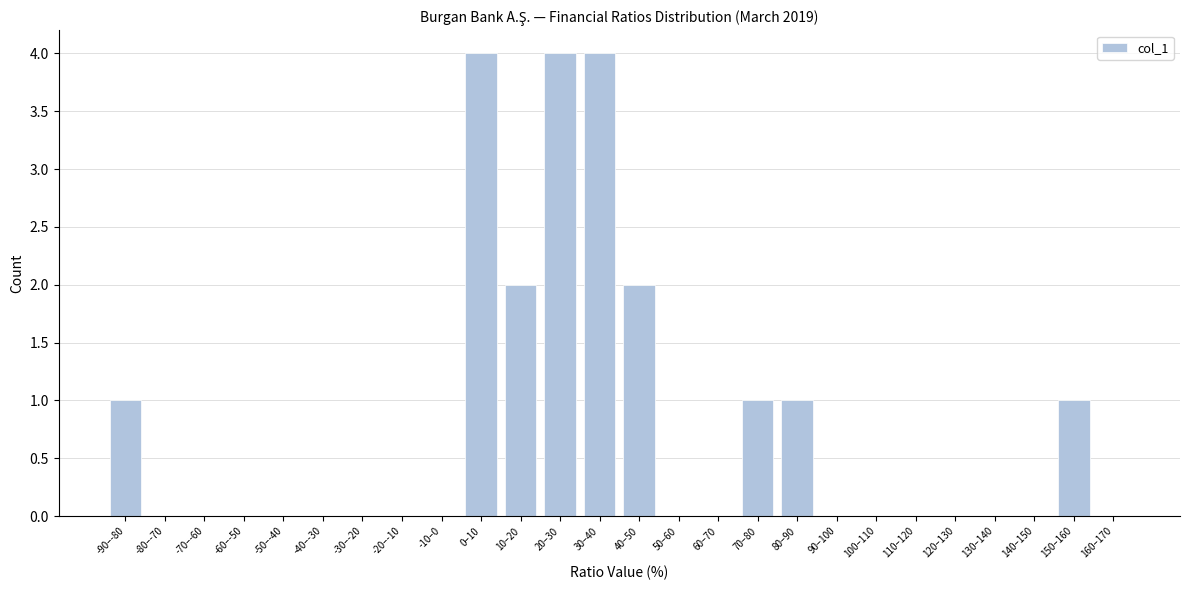

Reading left to right, list all the values displayed in this chart.

-90–-80=1	-80–-70=0	-70–-60=0	-60–-50=0	-50–-40=0	-40–-30=0	-30–-20=0	-20–-10=0	-10–0=0	0–10=4	10–20=2	20–30=4	30–40=4	40–50=2	50–60=0	60–70=0	70–80=1	80–90=1	90–100=0	100–110=0	110–120=0	120–130=0	130–140=0	140–150=0	150–160=1	160–170=0